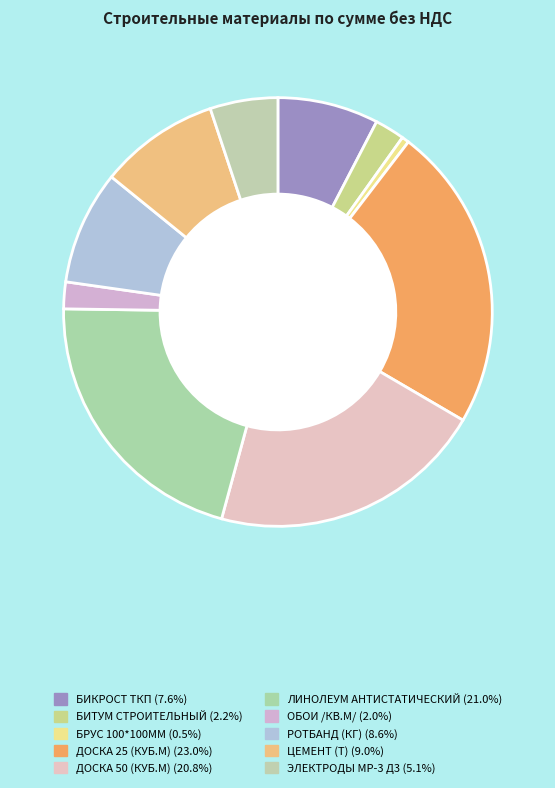

To the nearest percent, what percentage of the pie is БИТУМ СТРОИТЕЛЬНЫЙ?

2%